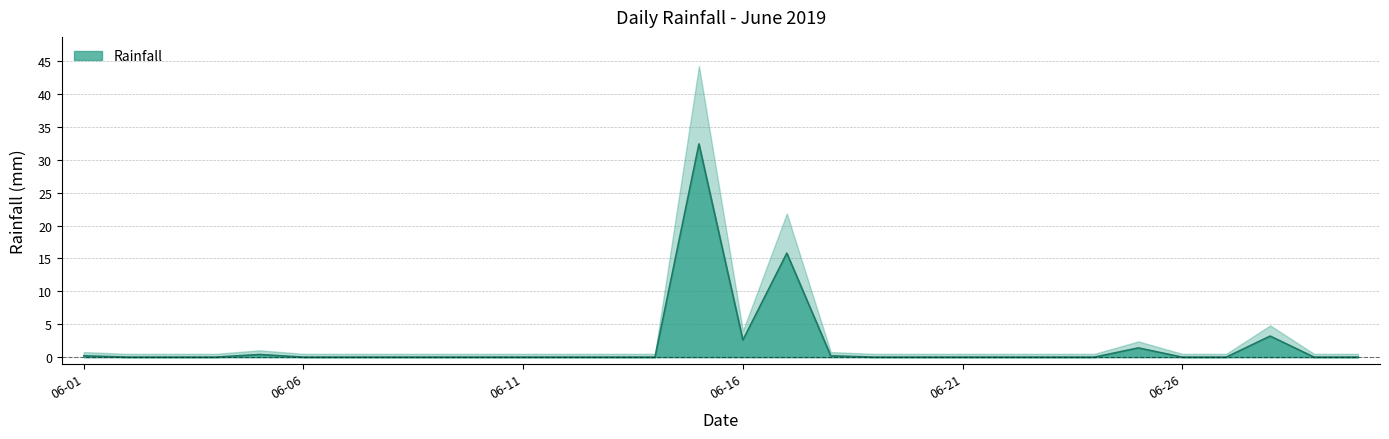

Reading left to right, list all the values displayed in this chart.

0.2	0.0	0.0	0.0	0.4	0.0	0.0	0.0	0.0	0.0	0.0	0.0	0.0	0.0	32.4	2.6	15.8	0.2	0.0	0.0	0.0	0.0	0.0	0.0	1.4	0.0	0.0	3.2	0.0	0.0